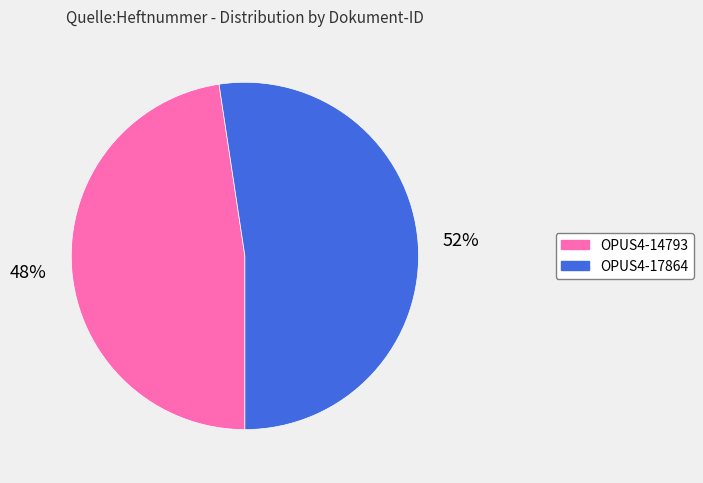

To the nearest percent, what is the combined percentage of OPUS4-17864 and OPUS4-14793?

100%